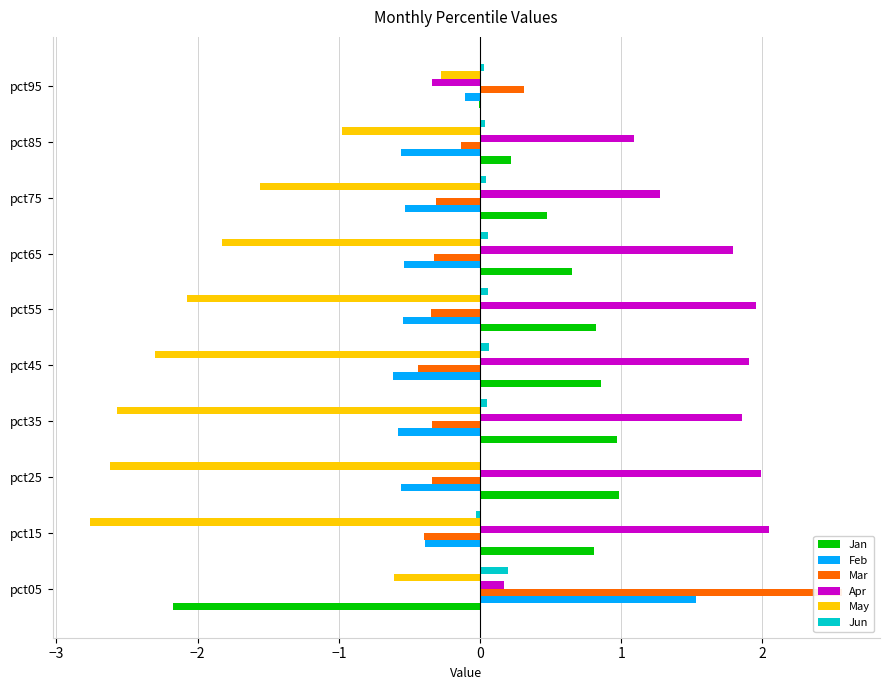

List the series in order of their peak value, lowest first.

May, Jun, Jan, Feb, Apr, Mar